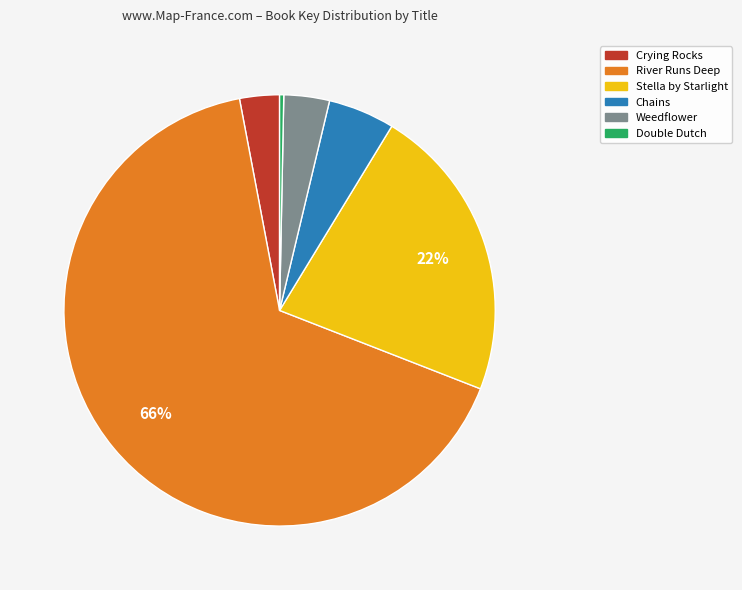

To the nearest percent, what portion does Chains represent?

5%